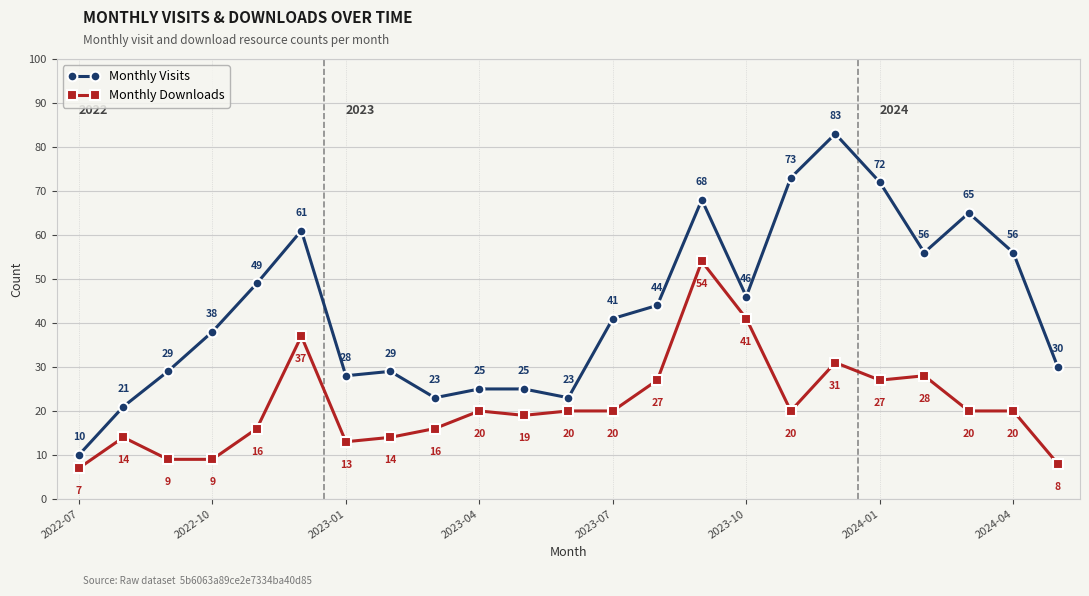

List the series in order of their overall mean, lowest first.

Monthly Downloads, Monthly Visits